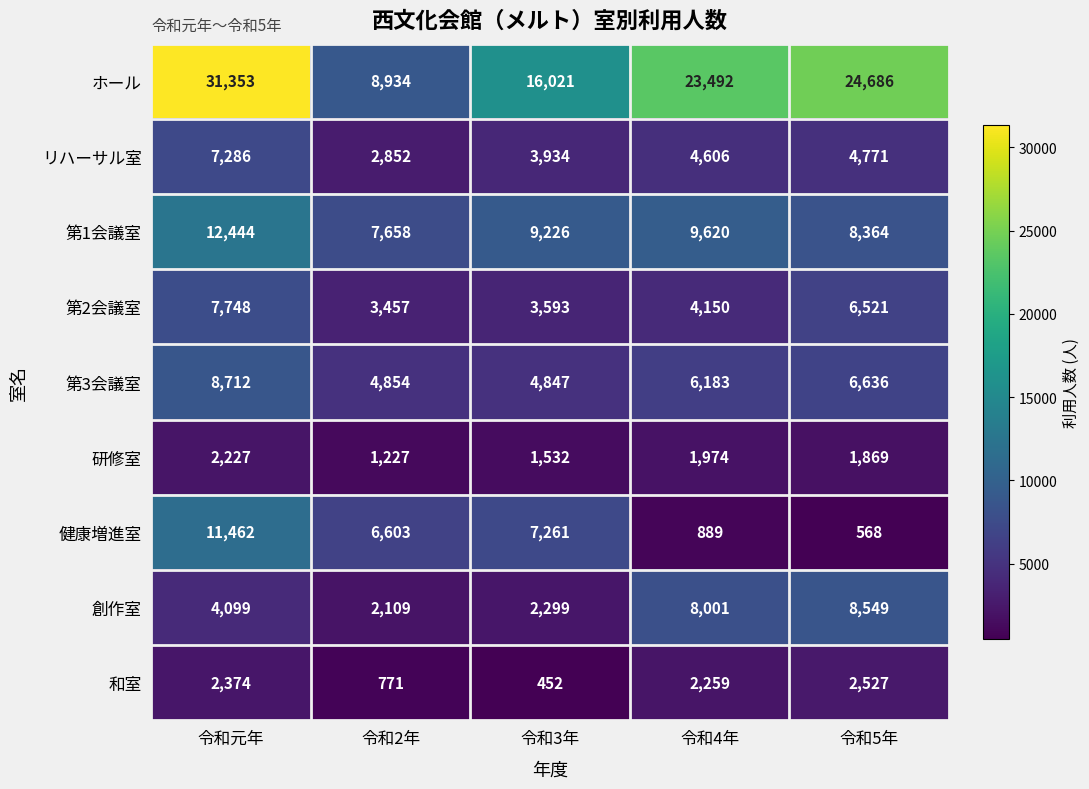

What is the difference between the 和室 values at 令和5年 and 令和3年?

2075